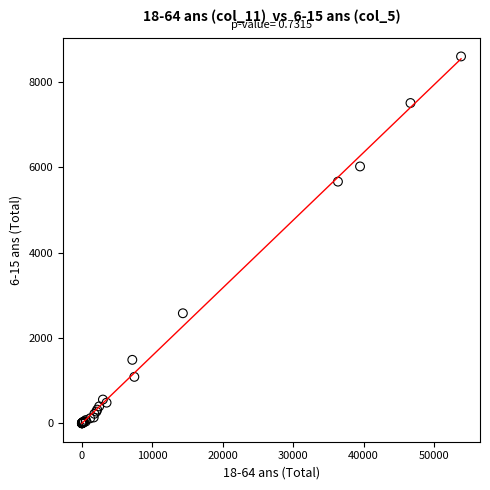

What Y value in the scatter plot is closest to 4300?

5665